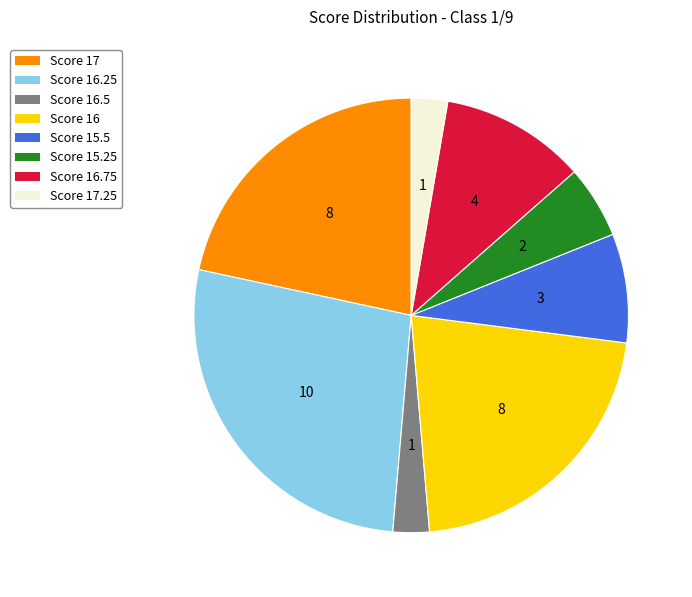

True or false: Score 17 accounts for 28% of the total.

False